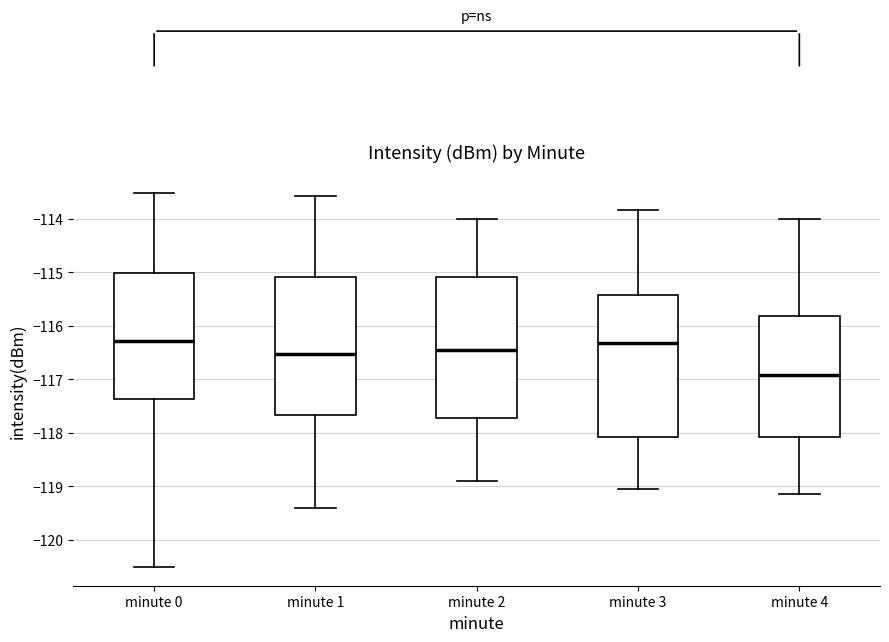

Where does the upper whisker of the box for minute 4 end on the y-axis? The values are not printed on the chart, so give them approximately, as read against the axis.

-114.0